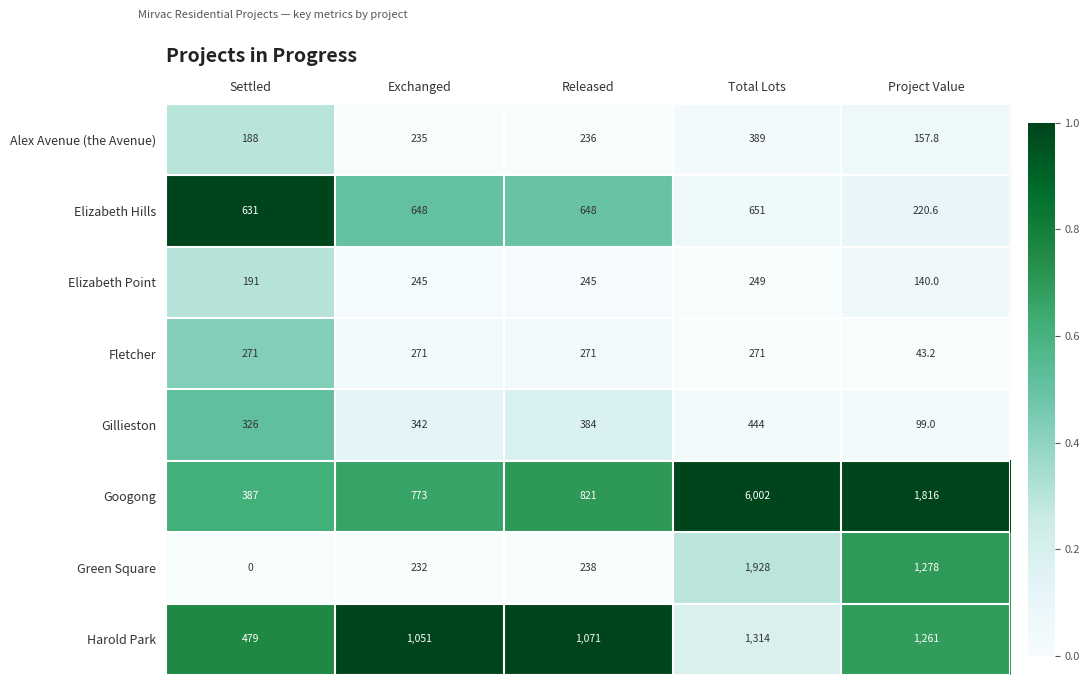

Which series changed the most between Total Lots and Project Value?

Googong